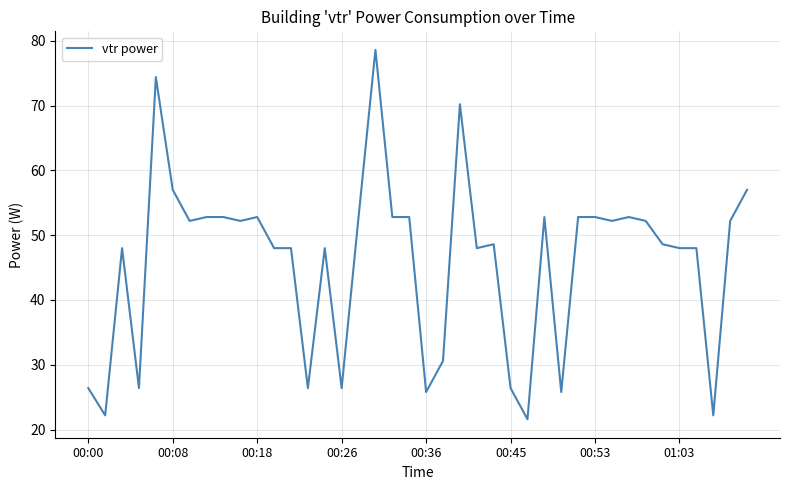

What is the minimum value shown in the chart?

21.6